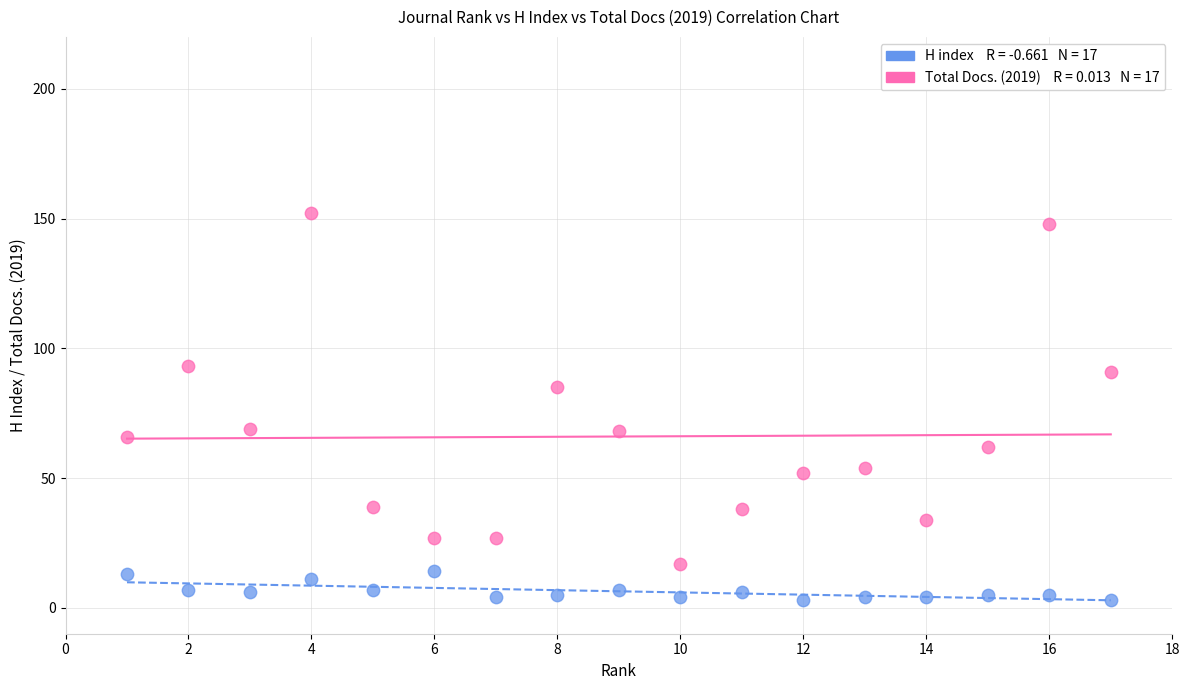

Across all data points, what is the range of X values (max minus min)?

16